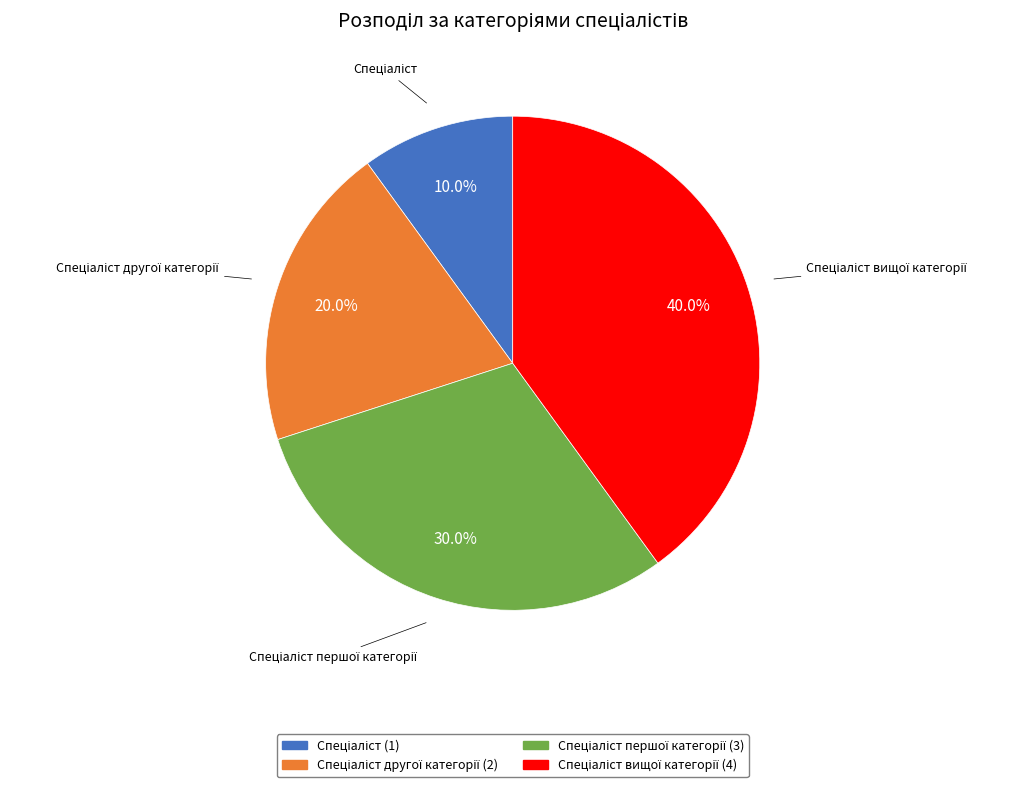

Is there any slice that represents more than half of the pie?

No